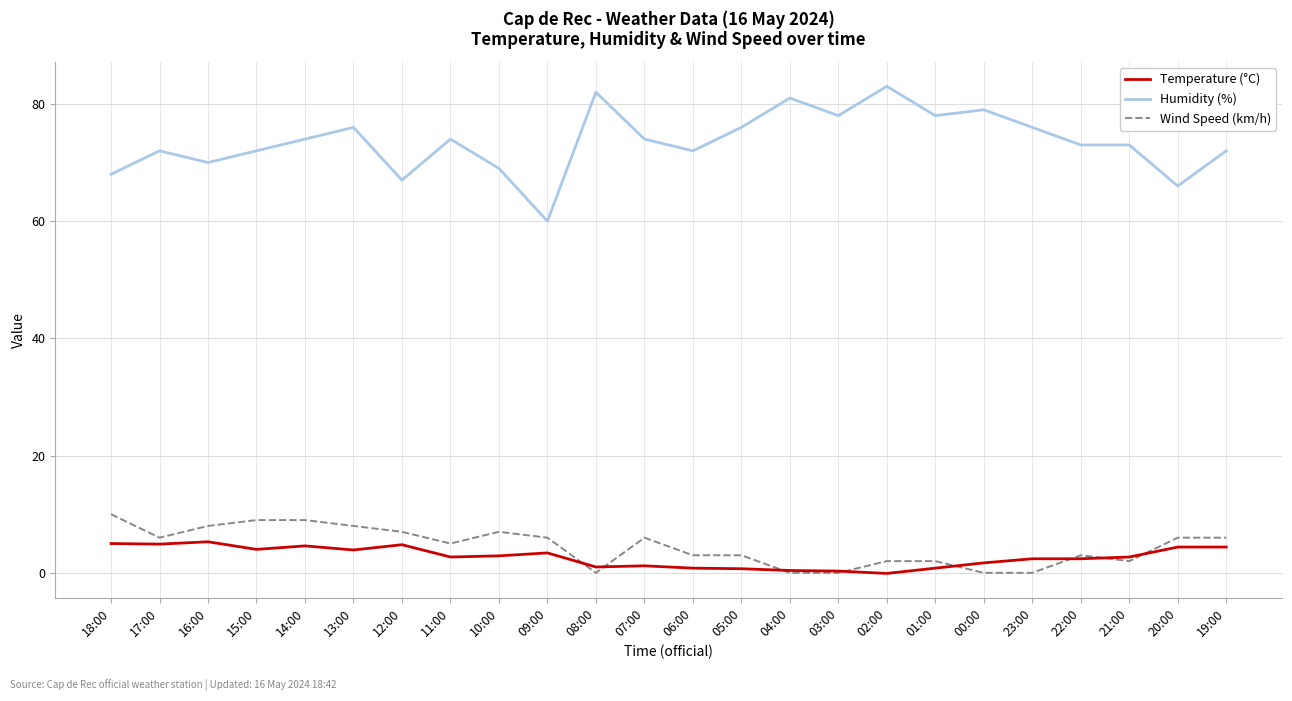

What is the highest value of the Temperature (°C) series?

5.3